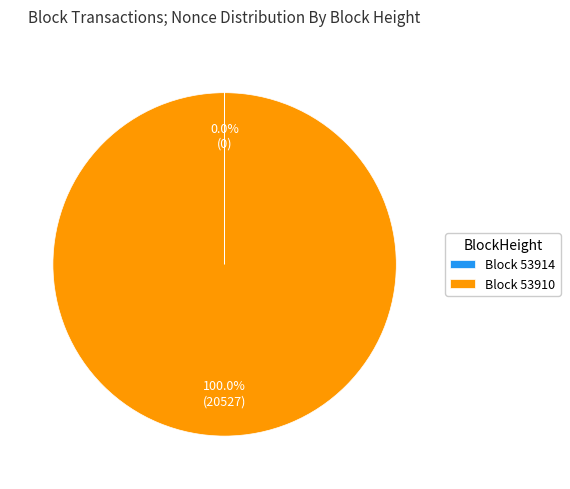

Which slice is the largest?

Block 53910